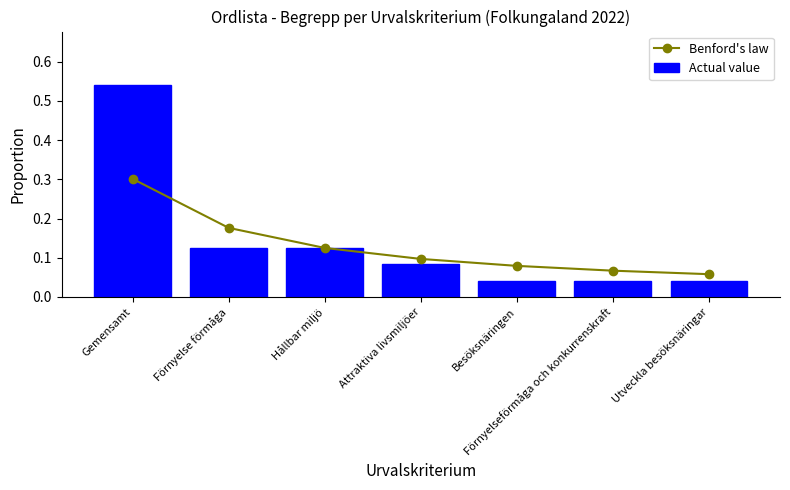

What is the sum of all Actual value values?

1.0